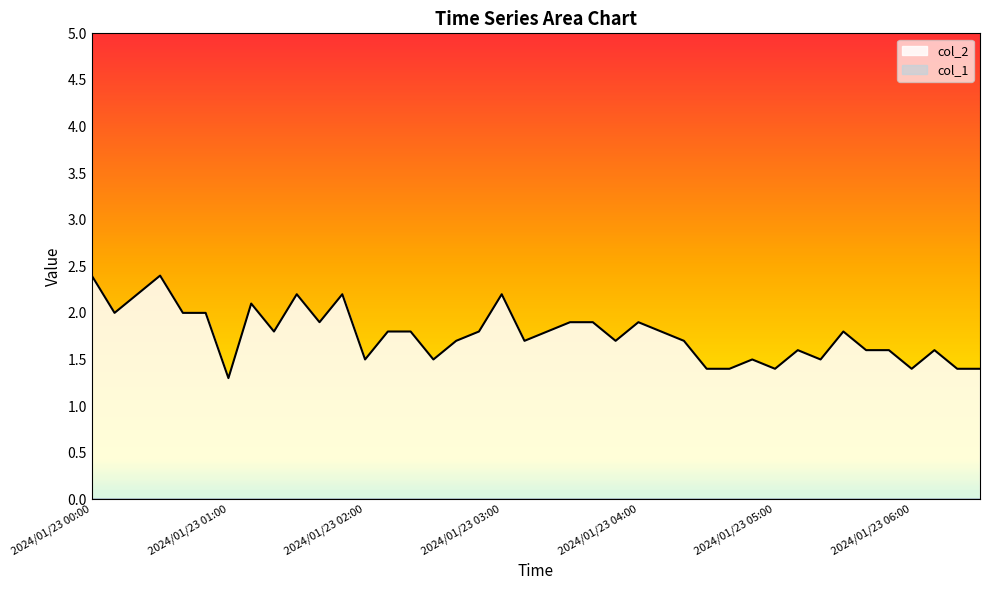

Reading left to right, transcribe all the data shown in this chart.

2024/01/23 00:00=2.4	2024/01/23 00:10=2.0	2024/01/23 00:20=2.2	2024/01/23 00:30=2.4	2024/01/23 00:40=2.0	2024/01/23 00:50=2.0	2024/01/23 01:00=1.3	2024/01/23 01:10=2.1	2024/01/23 01:20=1.8	2024/01/23 01:30=2.2	2024/01/23 01:40=1.9	2024/01/23 01:50=2.2	2024/01/23 02:00=1.5	2024/01/23 02:10=1.8	2024/01/23 02:20=1.8	2024/01/23 02:30=1.5	2024/01/23 02:40=1.7	2024/01/23 02:50=1.8	2024/01/23 03:00=2.2	2024/01/23 03:10=1.7	2024/01/23 03:20=1.8	2024/01/23 03:30=1.9	2024/01/23 03:40=1.9	2024/01/23 03:50=1.7	2024/01/23 04:00=1.9	2024/01/23 04:10=1.8	2024/01/23 04:20=1.7	2024/01/23 04:30=1.4	2024/01/23 04:40=1.4	2024/01/23 04:50=1.5	2024/01/23 05:00=1.4	2024/01/23 05:10=1.6	2024/01/23 05:20=1.5	2024/01/23 05:30=1.8	2024/01/23 05:40=1.6	2024/01/23 05:50=1.6	2024/01/23 06:00=1.4	2024/01/23 06:10=1.6	2024/01/23 06:20=1.4	2024/01/23 06:30=1.4